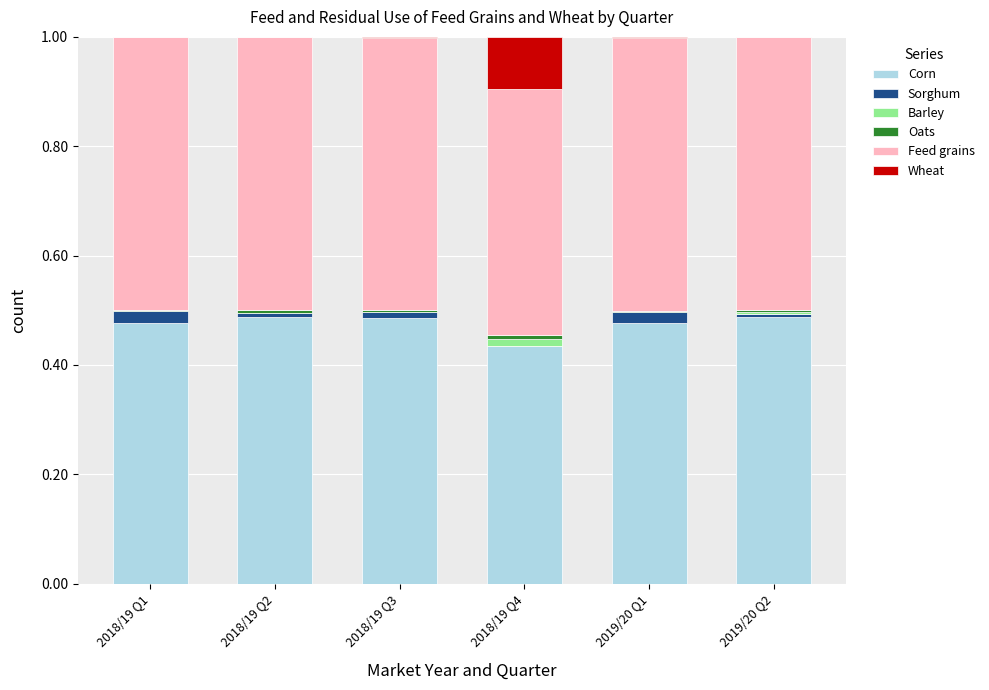

True or false: Corn has a value of 0.7 at 2019/20 Q2.

False